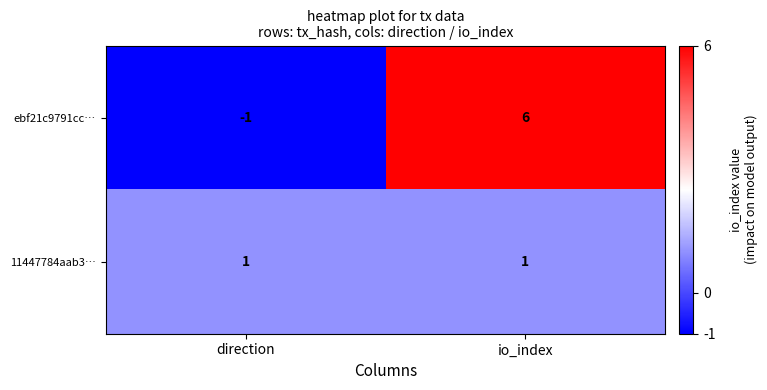

At which category is the sum across all series the highest?

io_index